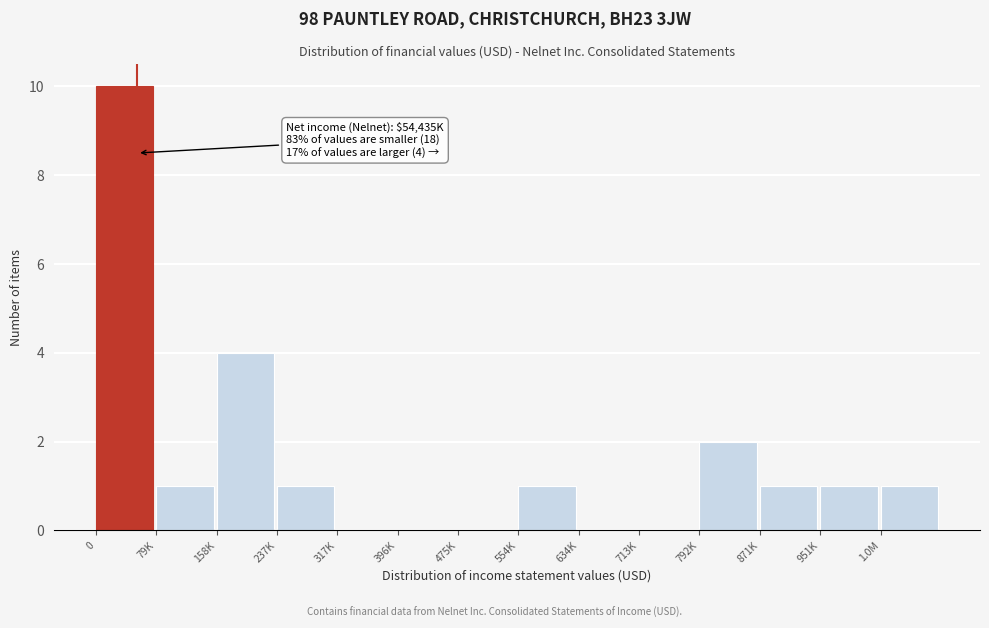

Reading left to right, list all the values displayed in this chart.

0=10	79K=1	158K=4	237K=1	317K=0	396K=0	475K=0	554K=1	634K=0	713K=0	792K=2	871K=1	951K=1	1.0M=1